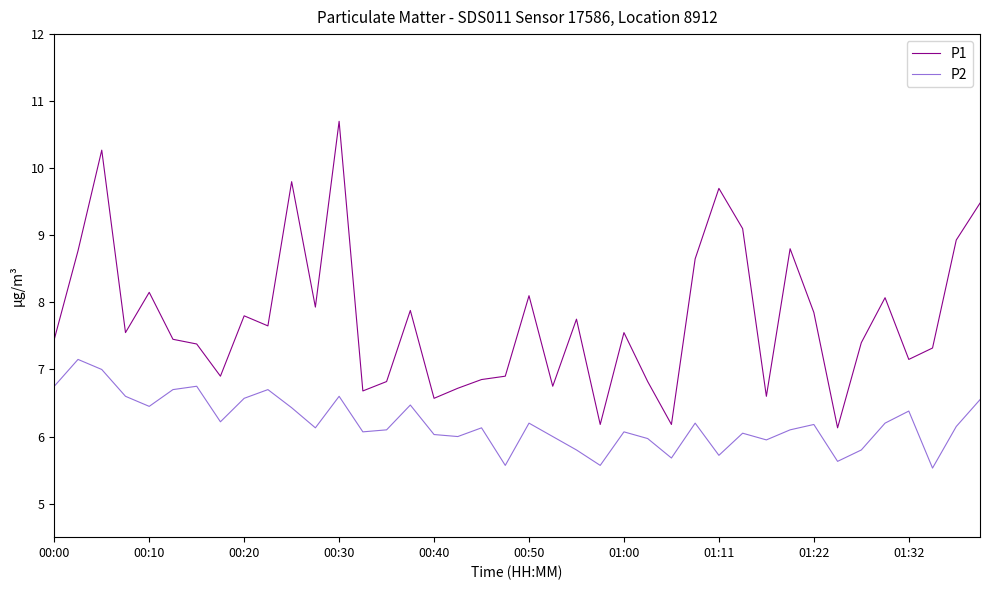

List the series in order of their overall mean, lowest first.

P2, P1